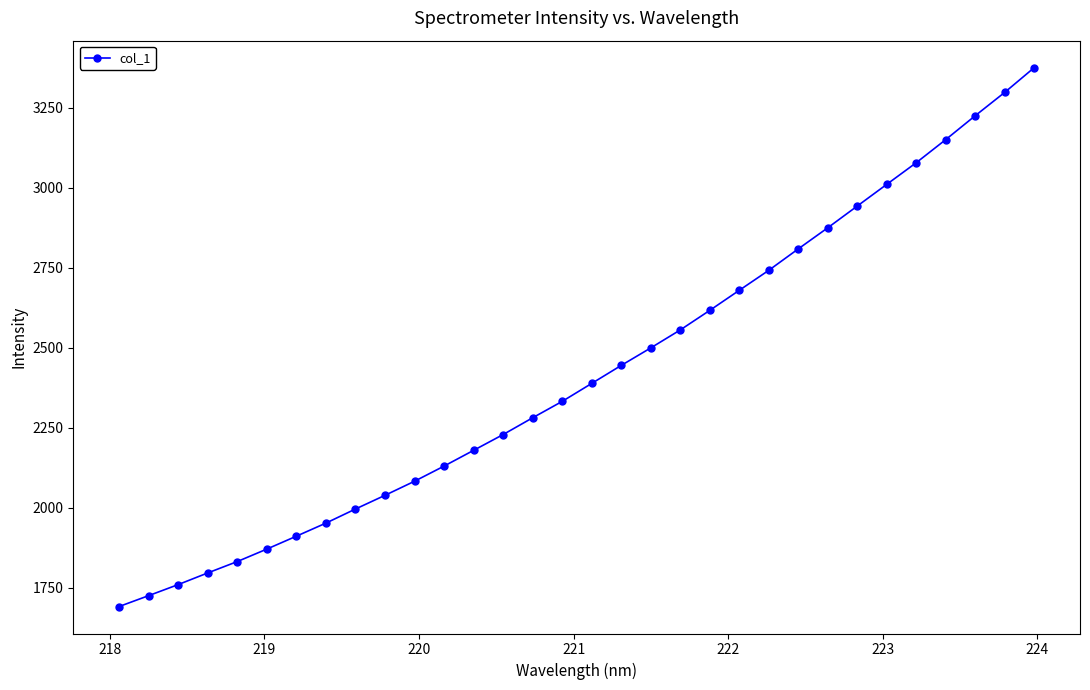

Is this an area chart (filled region under the line)?

No